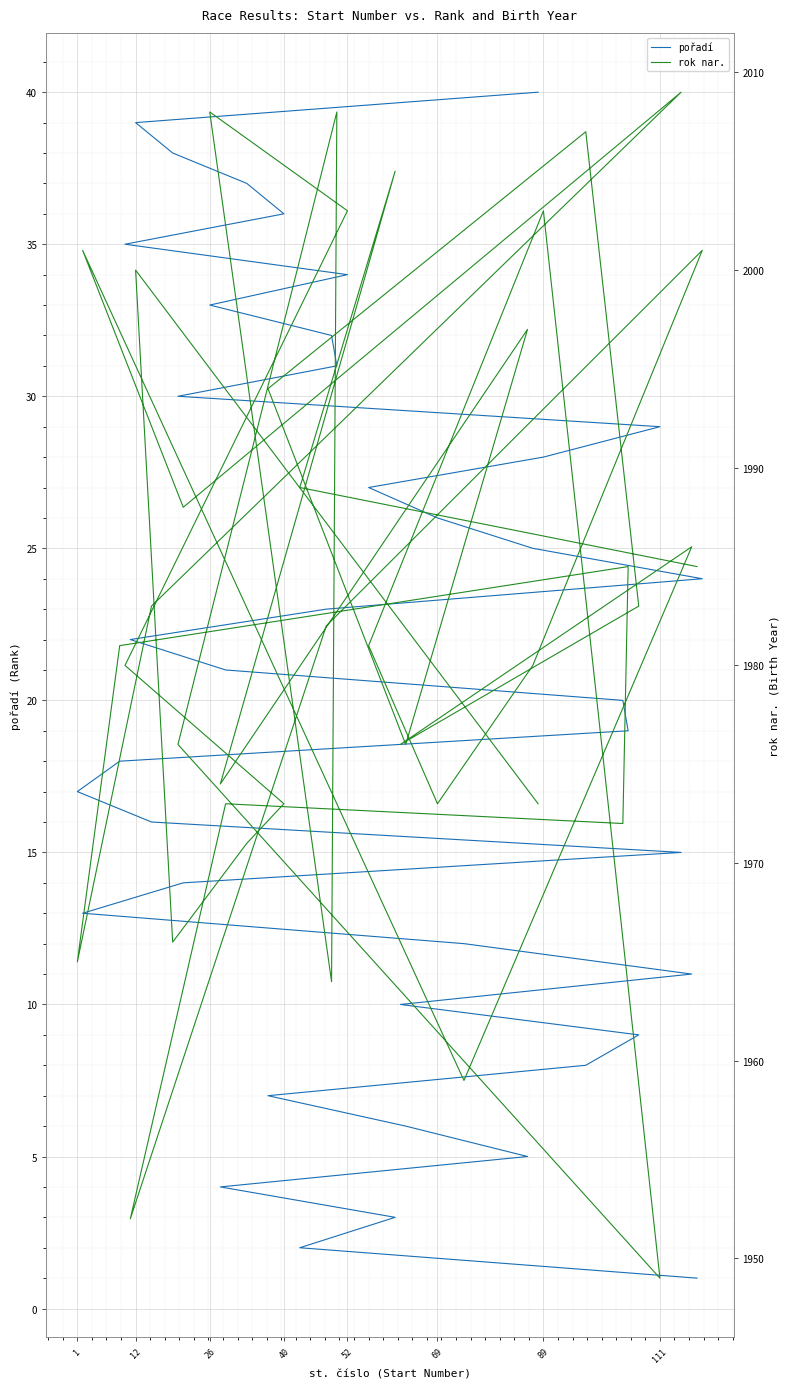

What are all the series names shown in the legend?

pořadí, rok nar.